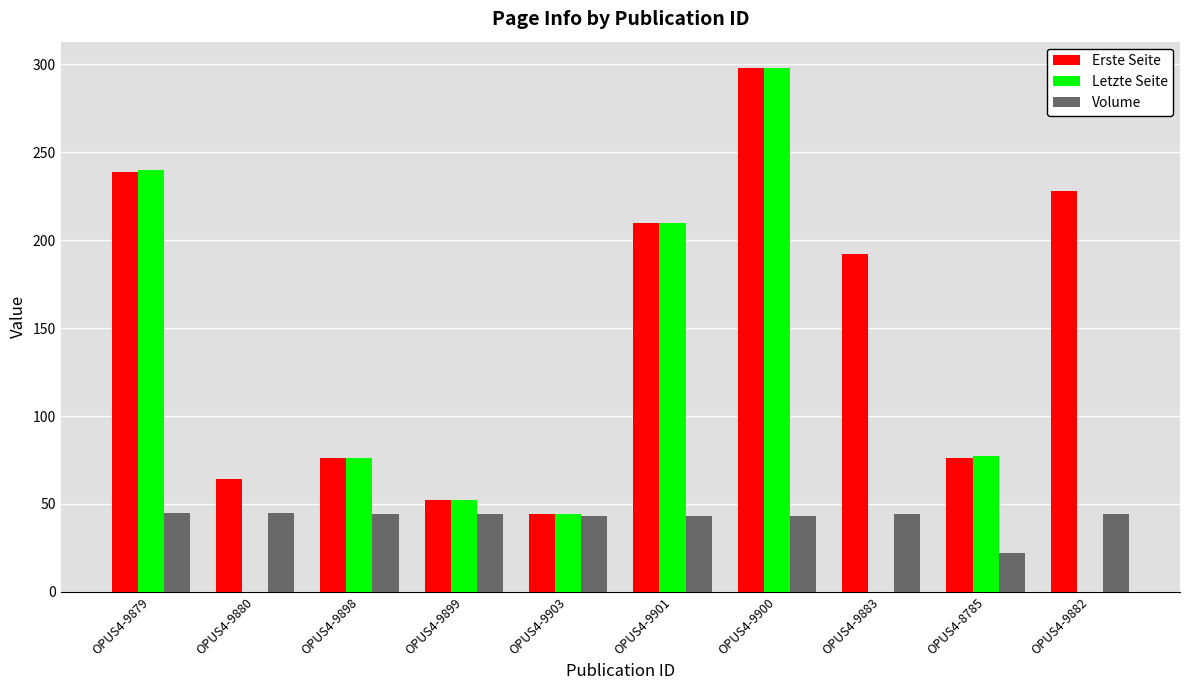

What is the sum of the Erste Seite values at OPUS4-9903 and OPUS4-8785?

120